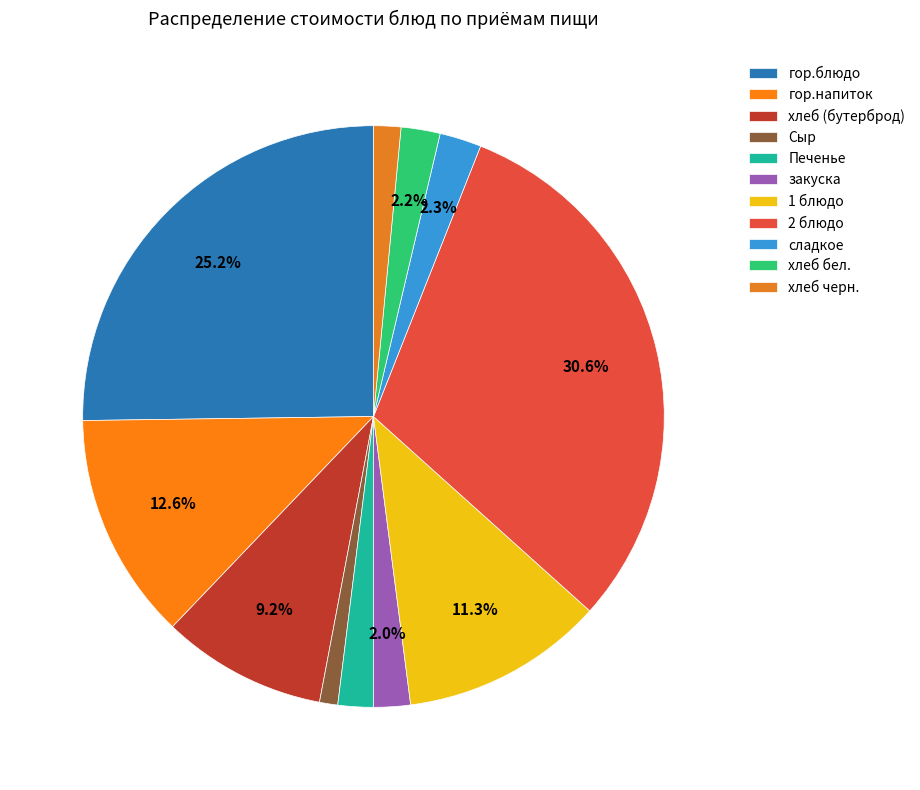

Is it true that гор.напиток is 13% of the pie?

True